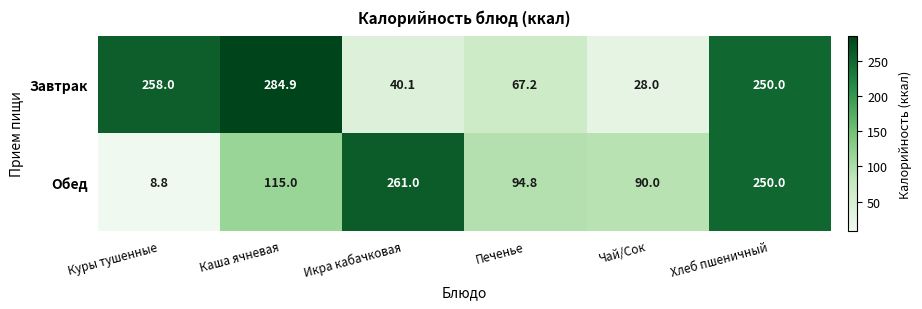

Reading right to left, transcribe all the data shown in this chart.

Завтрак: Хлеб пшеничный=250.0	Чай/Сок=28.0	Печенье=67.2	Икра кабачковая=40.1	Каша ячневая=284.9	Куры тушенные=258.0
Обед: Хлеб пшеничный=250.0	Чай/Сок=90.0	Печенье=94.8	Икра кабачковая=261.0	Каша ячневая=115.0	Куры тушенные=8.8